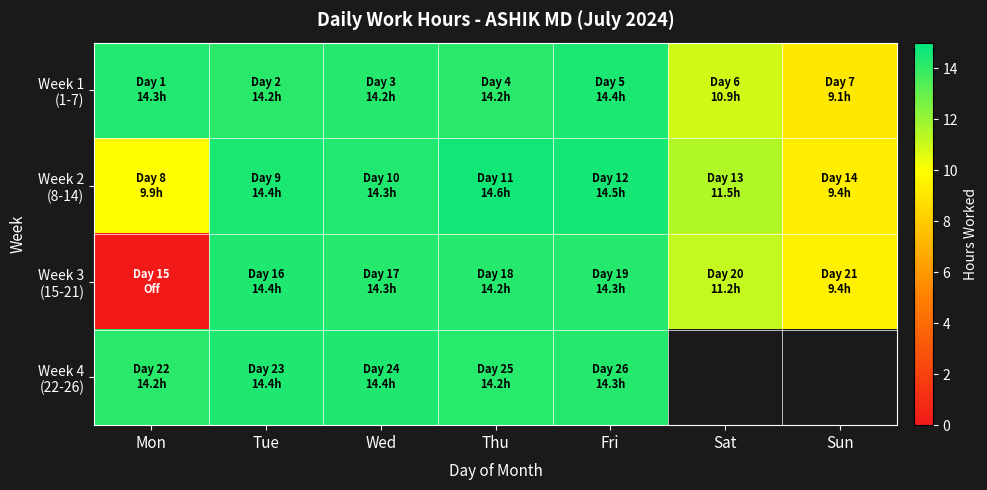

What is the total value across all series at Thu?

57.2